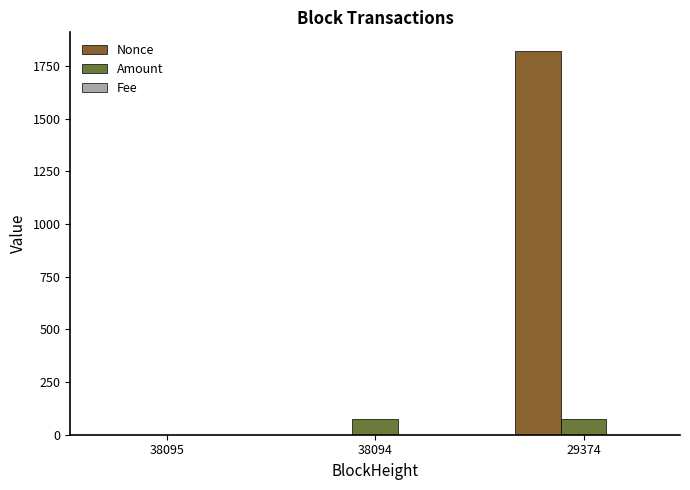

What is the sum of all Amount values?

151.0